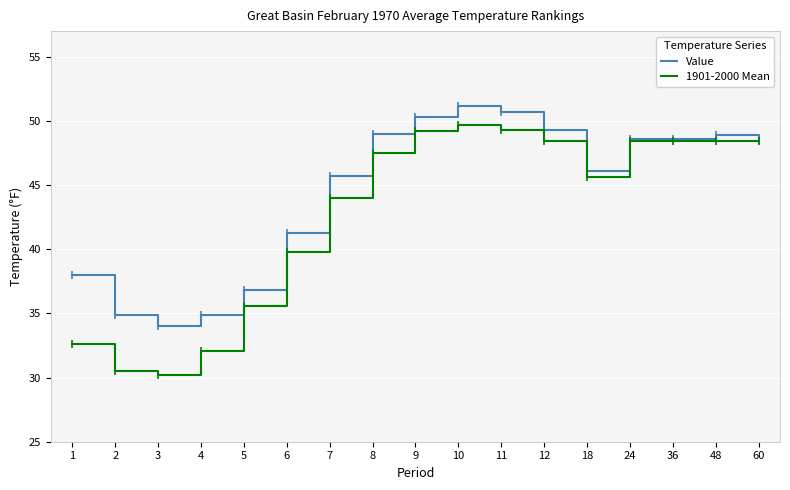

The 1901-2000 Mean series shows 32.1 at 4. True or false?

True